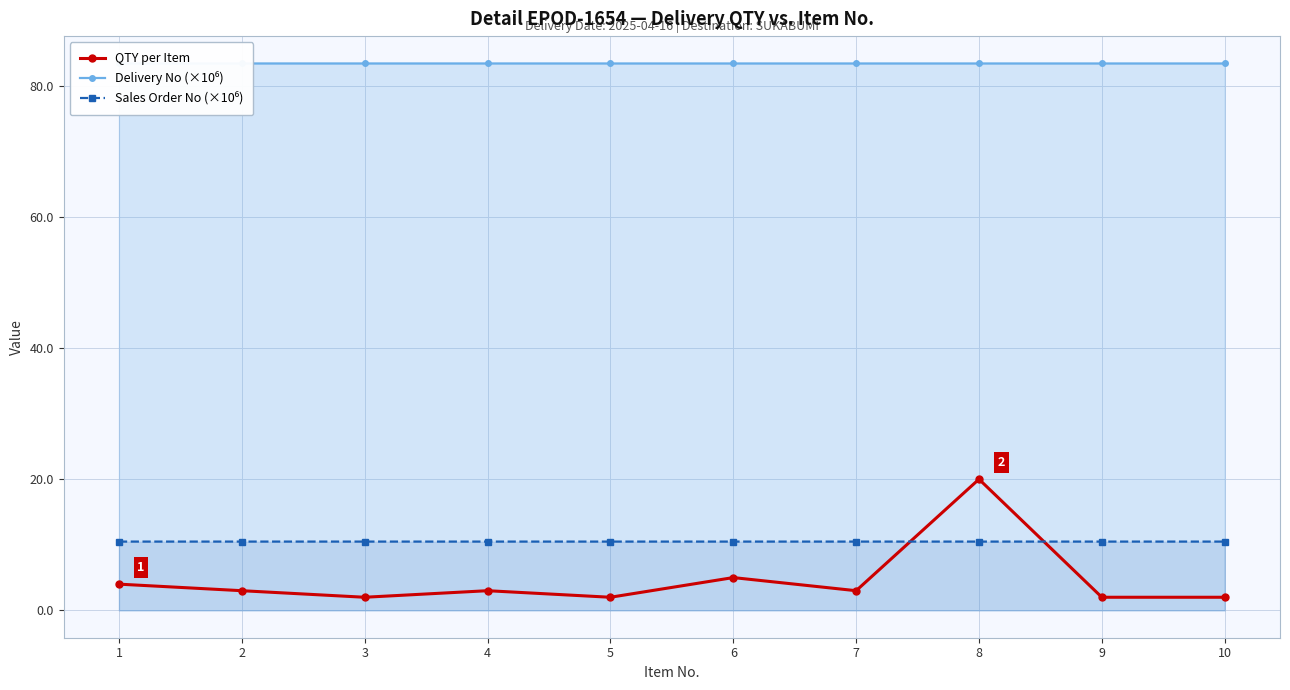

The value of Sales Order No (×10⁶) at 5 is 3.6. True or false?

False